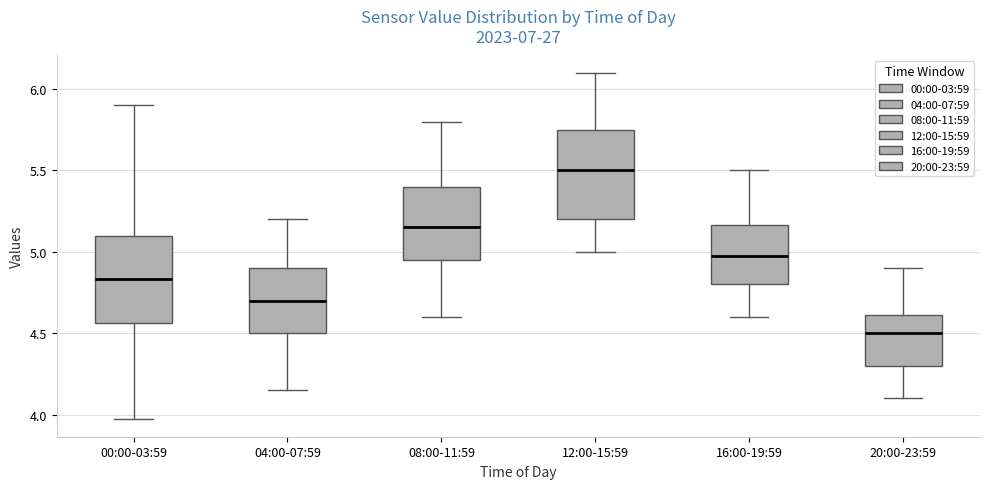

Reading left to right, read every box against the y-axis: the position of its median line, the range the box covers, and the ends of its whiskers. The values are not printed on the chart, so give them approximately, as read against the axis.

00:00-03:59: median 4.85, box 4.55 to 5.10, whiskers 3.95 to 5.90
04:00-07:59: median 4.70, box 4.50 to 4.90, whiskers 4.15 to 5.20
08:00-11:59: median 5.15, box 4.95 to 5.40, whiskers 4.60 to 5.80
12:00-15:59: median 5.50, box 5.20 to 5.75, whiskers 5.00 to 6.10
16:00-19:59: median 5.00, box 4.80 to 5.15, whiskers 4.60 to 5.50
20:00-23:59: median 4.50, box 4.30 to 4.60, whiskers 4.10 to 4.90